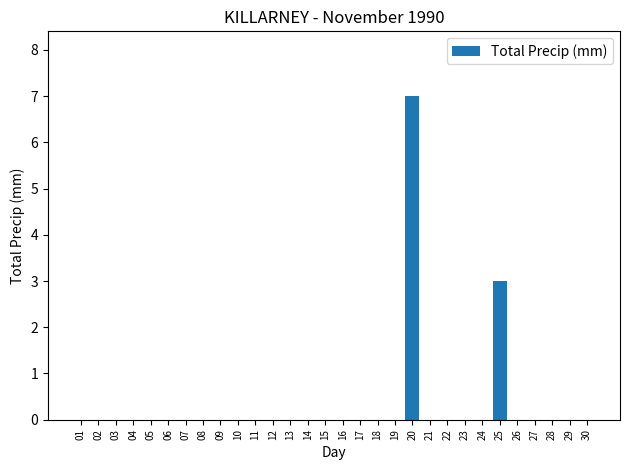

What is the change in value from 03 to 20?

+7